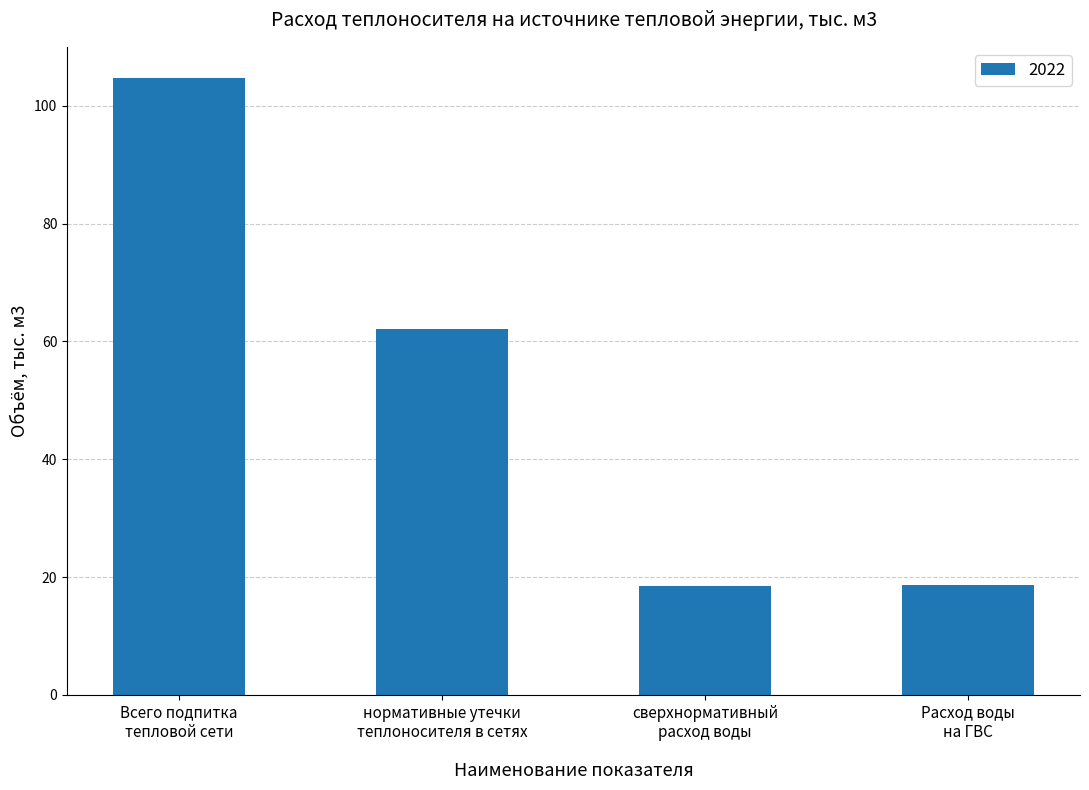

What is the label of the 2nd bar from the right?

сверхнормативный
расход воды